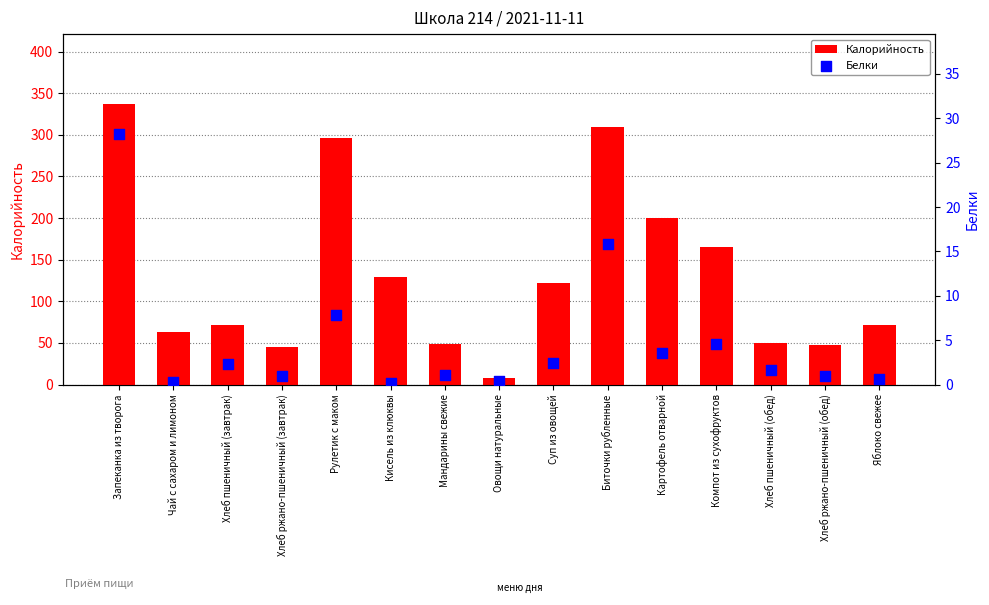

Which series has the widest spread of Y values?

Калорийность